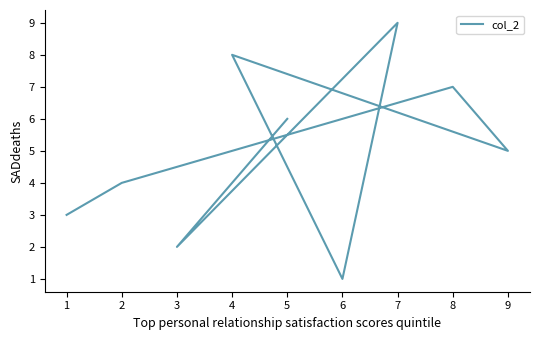

Does the chart have visible grid lines?

No